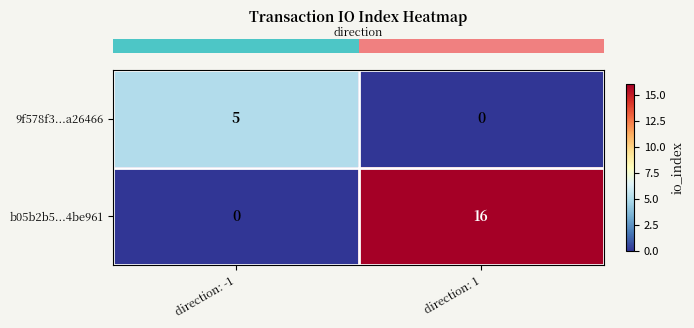

What value does the b05b2b5...4be961 series have at direction: 1?

16